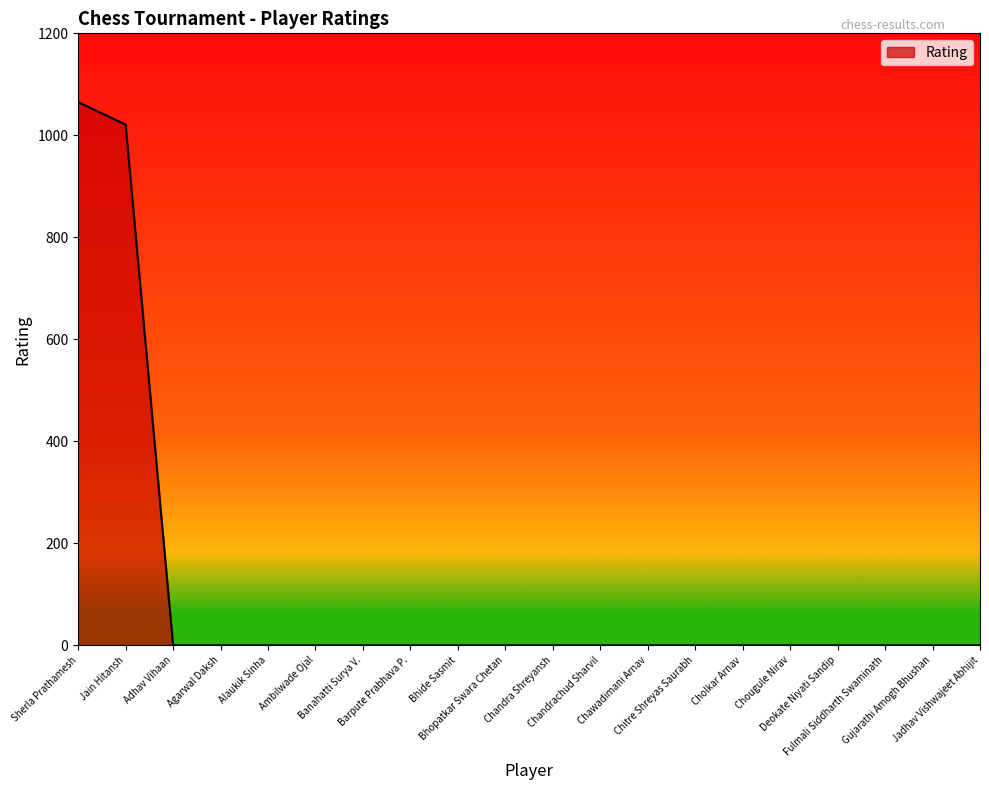

Reading left to right, list all the values displayed in this chart.

Sherla Prathamesh=1065	Jain Hitansh=1021	Adhav Vihaan=0	Agarwal Daksh=0	Alaukik Sinha=0	Ambilwade Ojal=0	Banahatti Surya V.=0	Barpute Prabhava P.=0	Bhide Sasmit=0	Bhopatkar Swara Chetan=0	Chandra Shreyansh=0	Chandrachud Sharvil=0	Chawadimani Arnav=0	Chitre Shreyas Saurabh=0	Cholkar Arnav=0	Chougule Nirav=0	Deokate Niyati Sandip=0	Fulmali Siddharth Swaminath=0	Gujarathi Amogh Bhushan=0	Jadhav Vishwajeet Abhijit=0